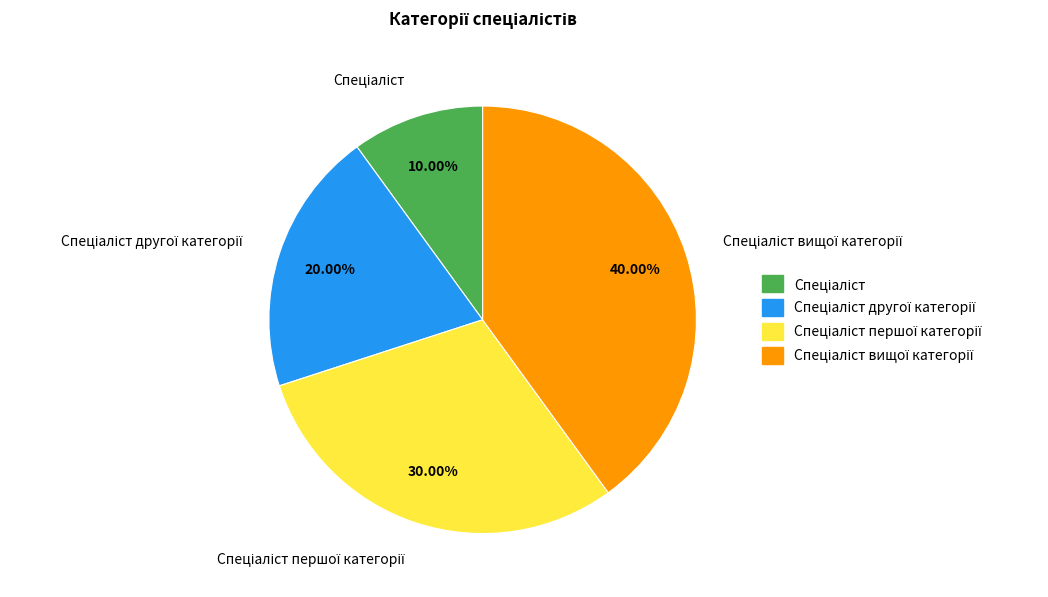

Count the number of slices in the pie.

4